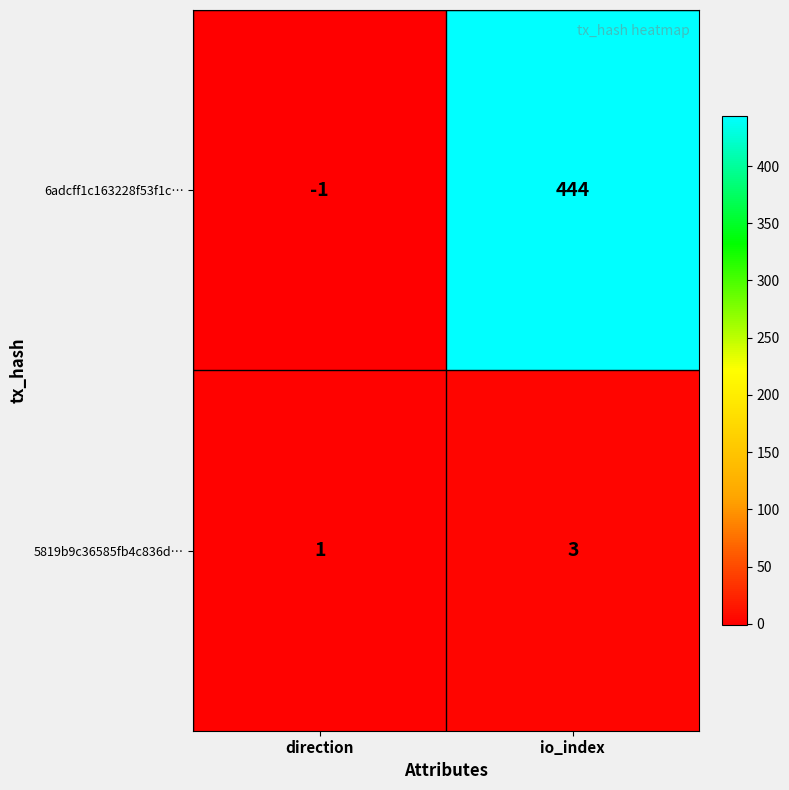

How many series are shown in this chart?

2